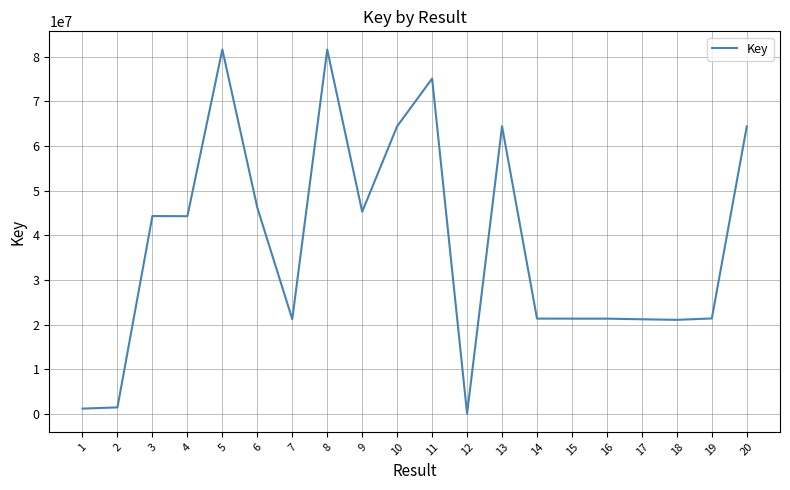

Is it true that the value at 16 is 21345644?

True